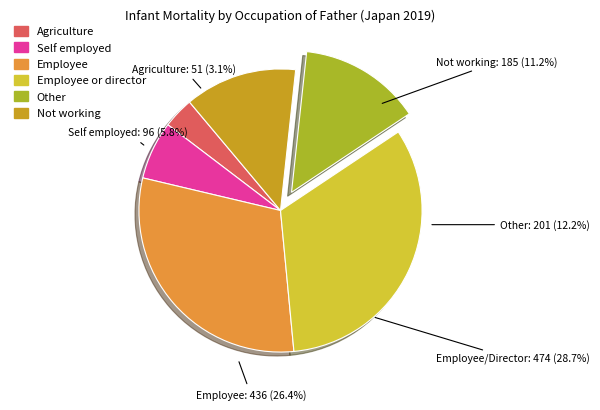

Which category has the biggest portion of the pie?

Employee or director